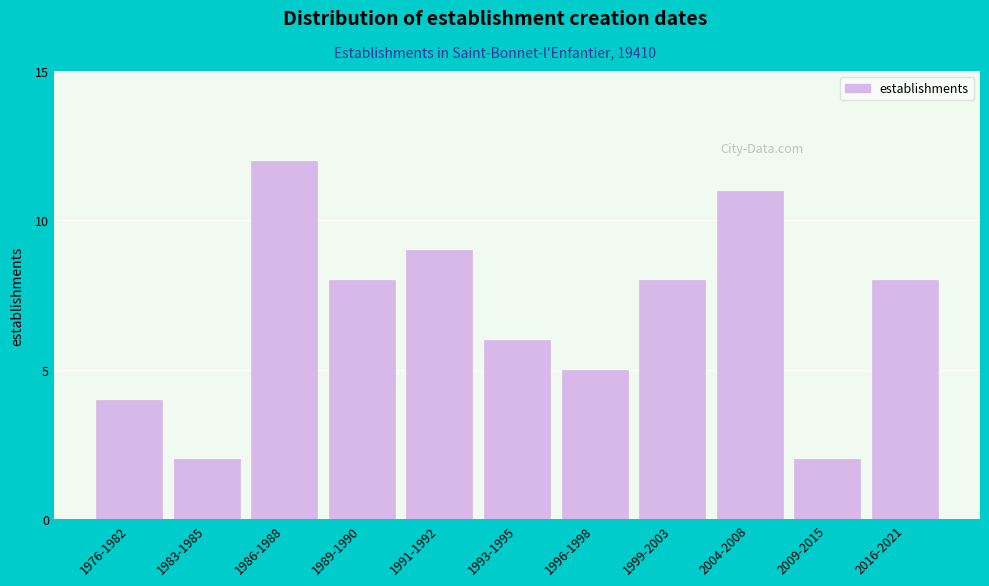

Reading left to right, list all the values displayed in this chart.

1976-1982=4	1983-1985=2	1986-1988=12	1989-1990=8	1991-1992=9	1993-1995=6	1996-1998=5	1999-2003=8	2004-2008=11	2009-2015=2	2016-2021=8